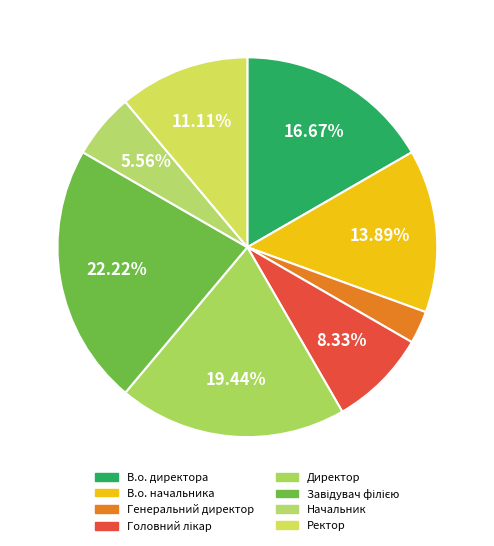

Count the number of slices in the pie.

8